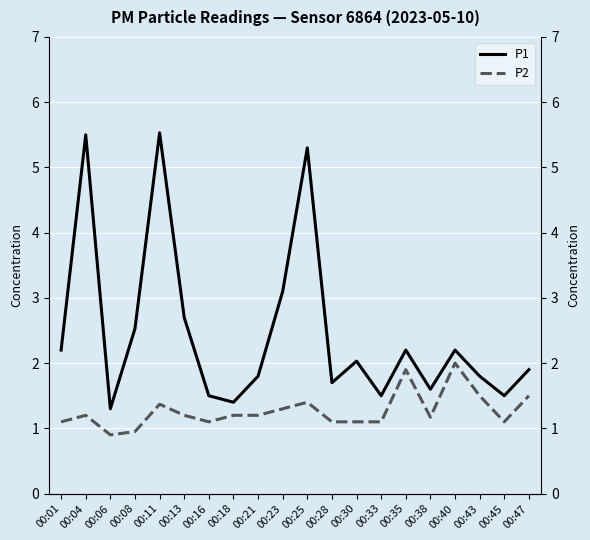

The P1 series shows 3.1 at 00:21. True or false?

False